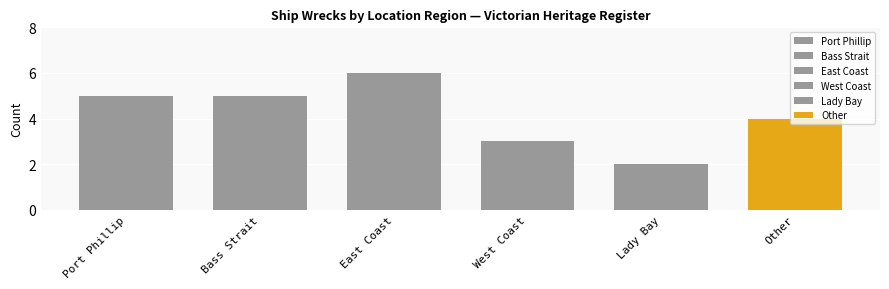

List the labels in order of value, largest first.

East Coast, Port Phillip, Bass Strait, Other, West Coast, Lady Bay